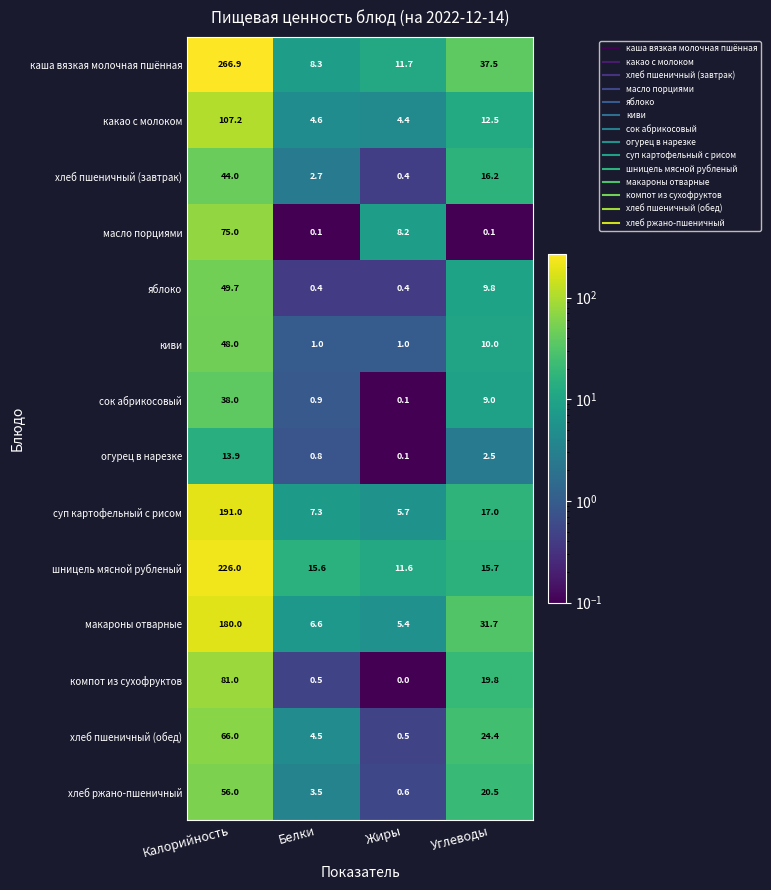

At which category is the sum across all series the highest?

Калорийность